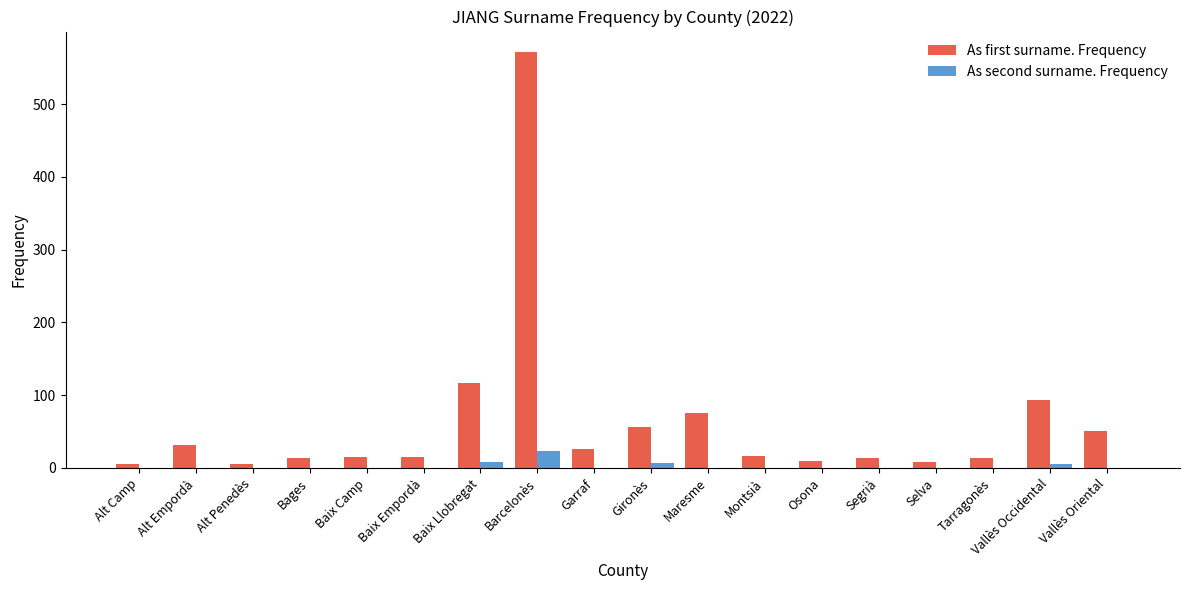

Which category has the highest value in the As second surname. Frequency series?

Barcelonès